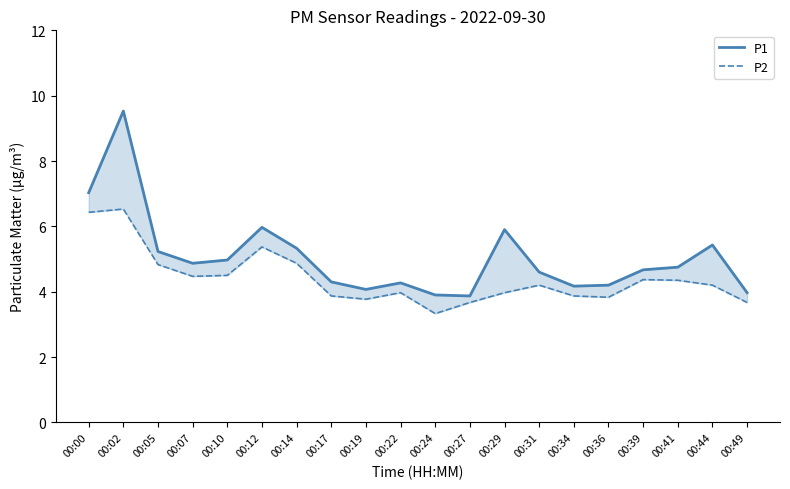

What is the value of the P1 point at the 11th from the left?

3.9